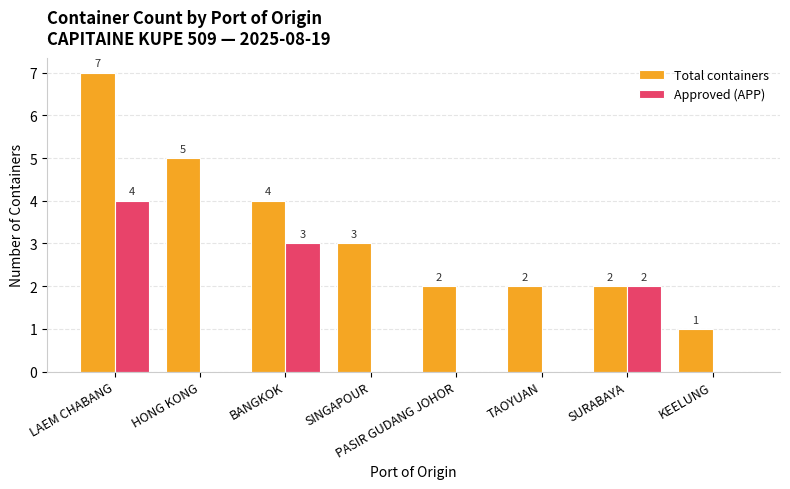

What is the sum of all Approved (APP) values?

9